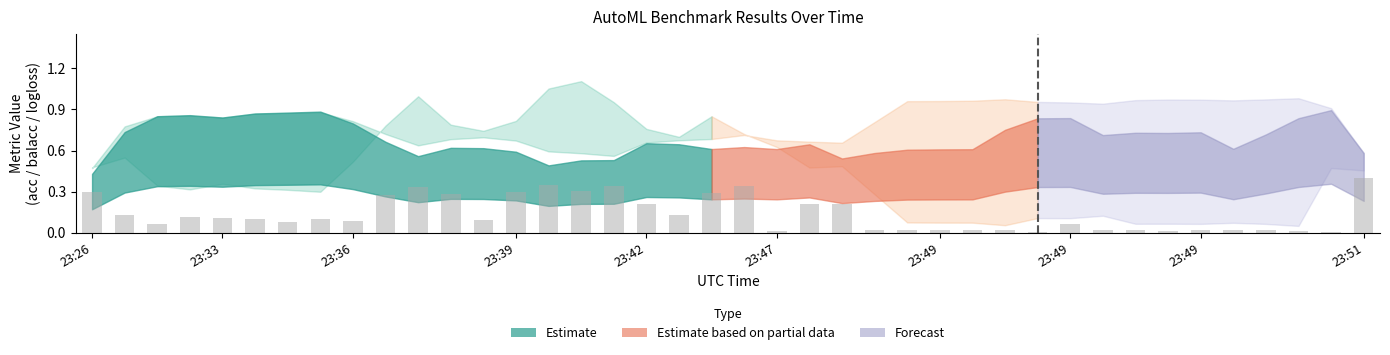

What is the difference between the maximum and minimum values?

0.4